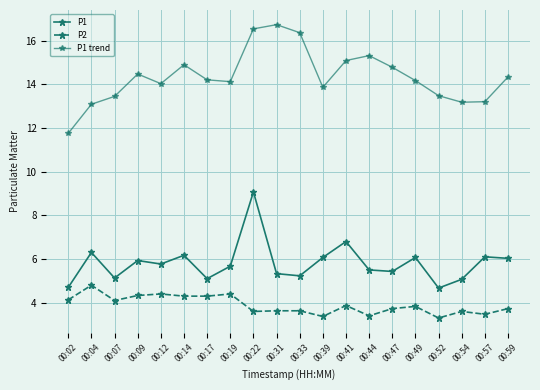

Which series has the widest spread of values?

P1 trend